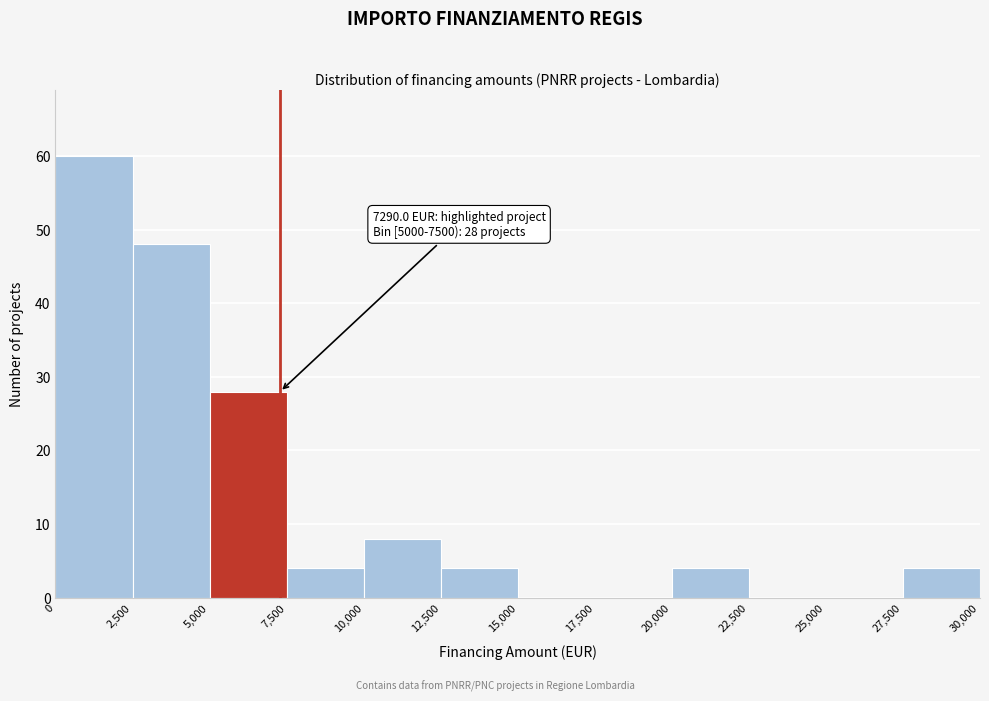

Which range on the x-axis has the tallest bar?

0 to 2,500